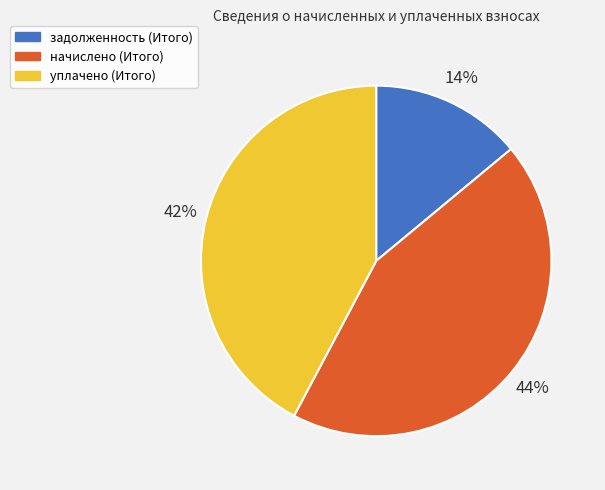

Which slice is the largest?

начислено (Итого)